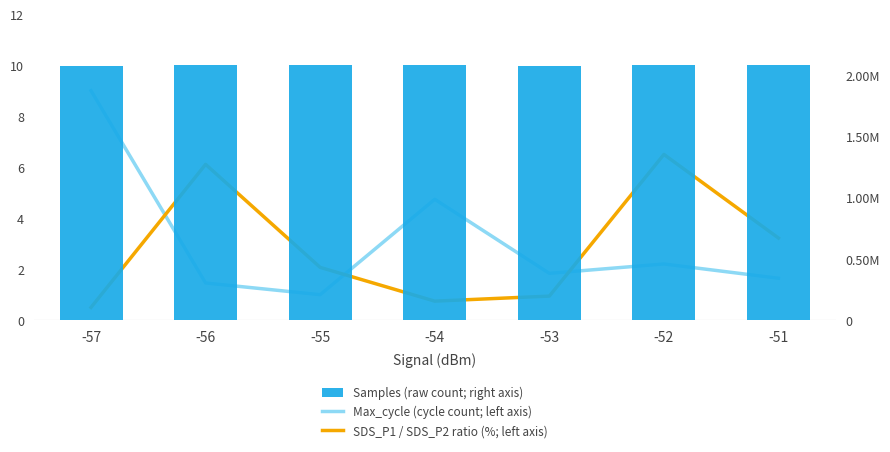

Reading left to right, what are all the values shown in this chart?

Max_cycle (cycle count; left axis): 9.0	1.5	1.0	4.7	1.8	2.2	1.6
SDS_P1 / SDS_P2 ratio (%; left axis): 0.5	6.1	2.1	0.7	0.9	6.5	3.2
Samples (raw count; right axis): 2069986.0	2078613.7	2078035.2	2079463.0	2076206.7	2079566.0	2077049.0